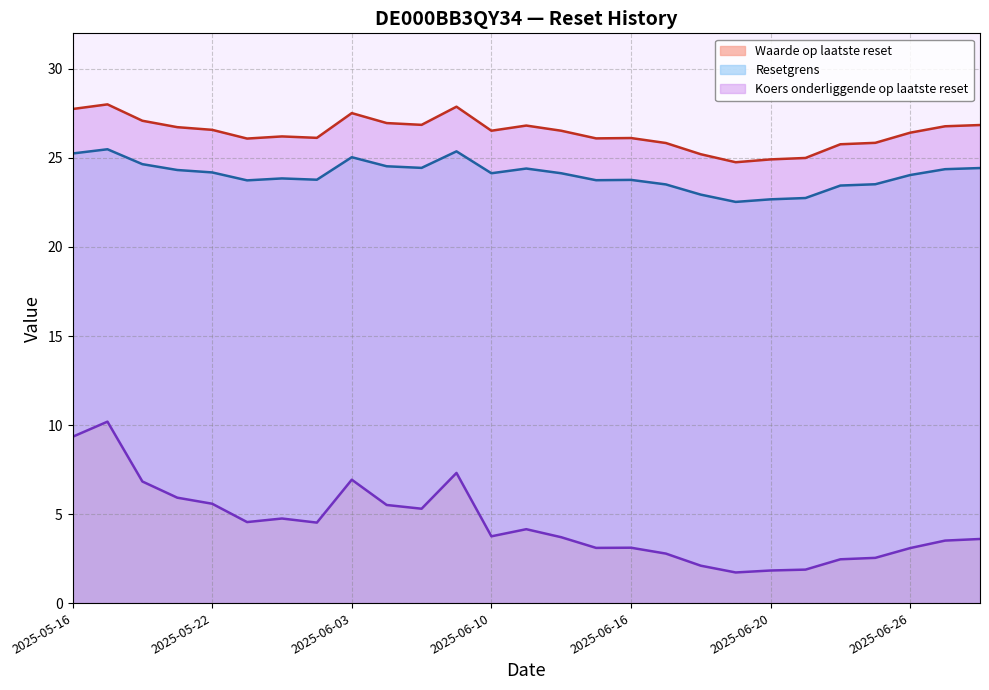

At 2025-05-20, list the series in order from smallest to largest.

Waarde op laatste reset, Resetgrens, Koers onderliggende op laatste reset